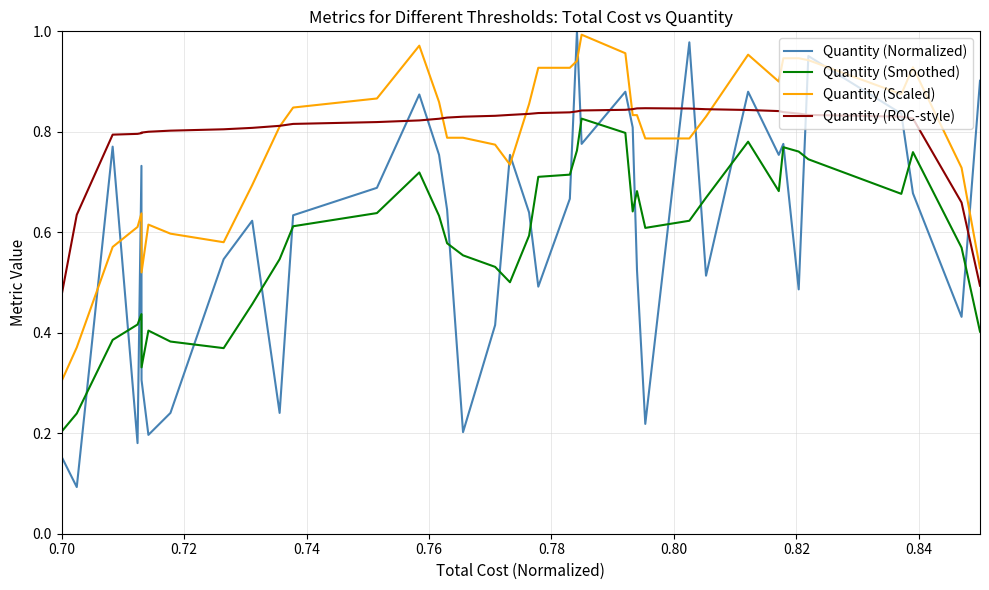

Which series has the largest range (max minus min)?

Quantity (Normalized)